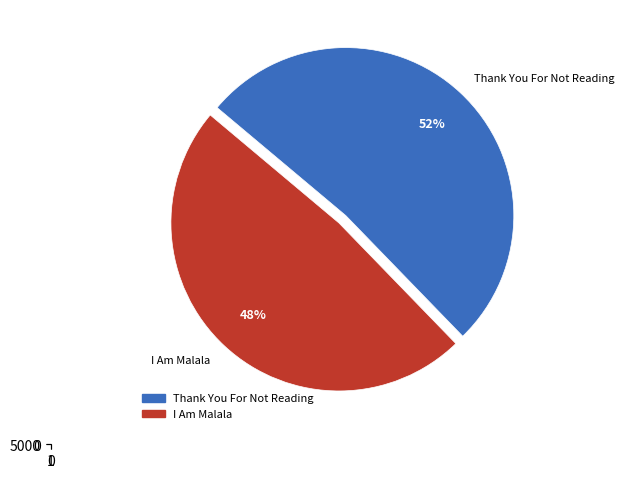

The I Am Malala slice represents 48% of the pie. True or false?

True